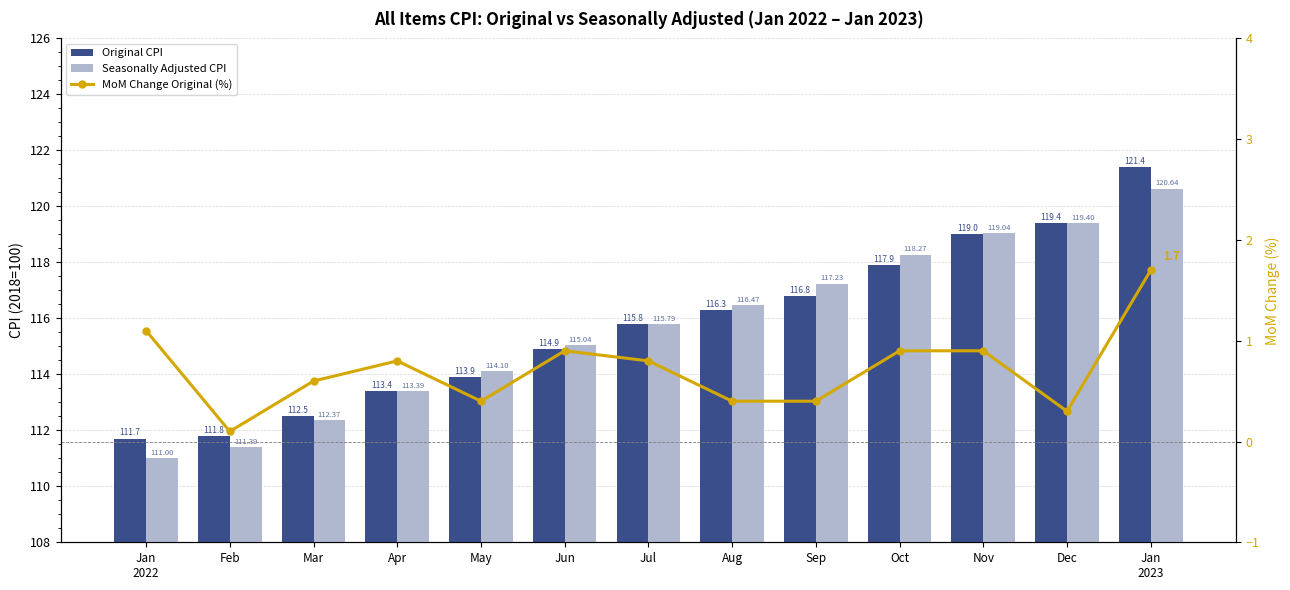

The Original CPI series shows 111.7 at Jan
2022. True or false?

True